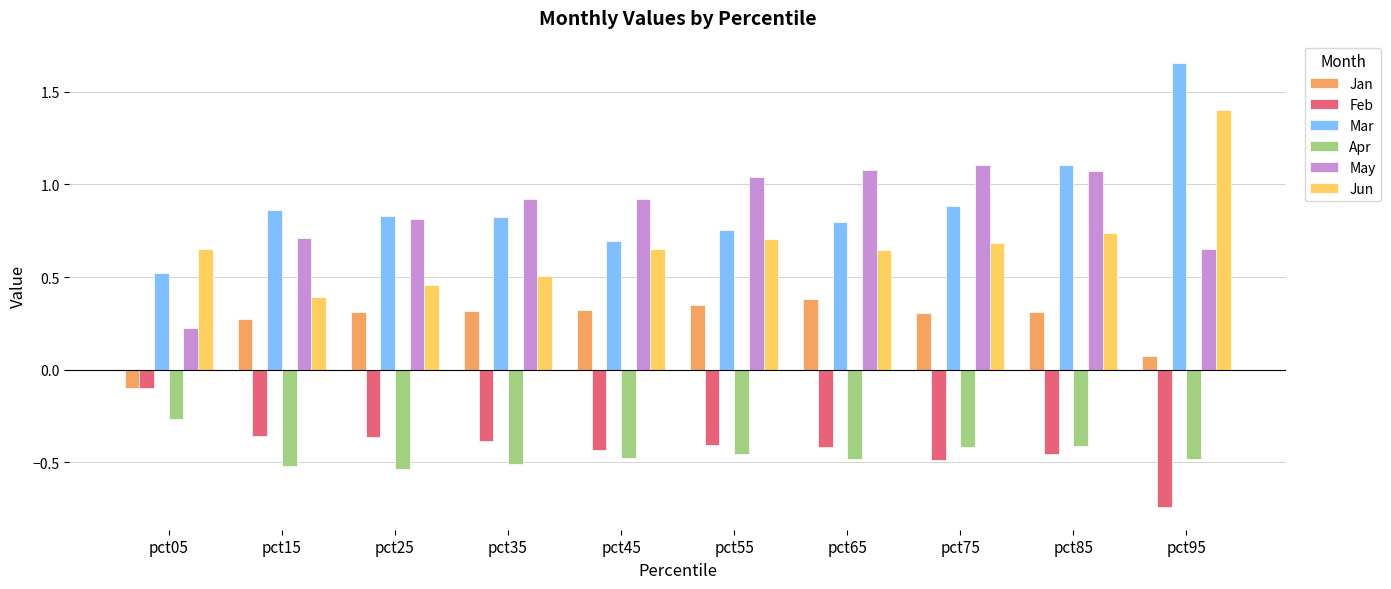

How many groups of bars are there?

10